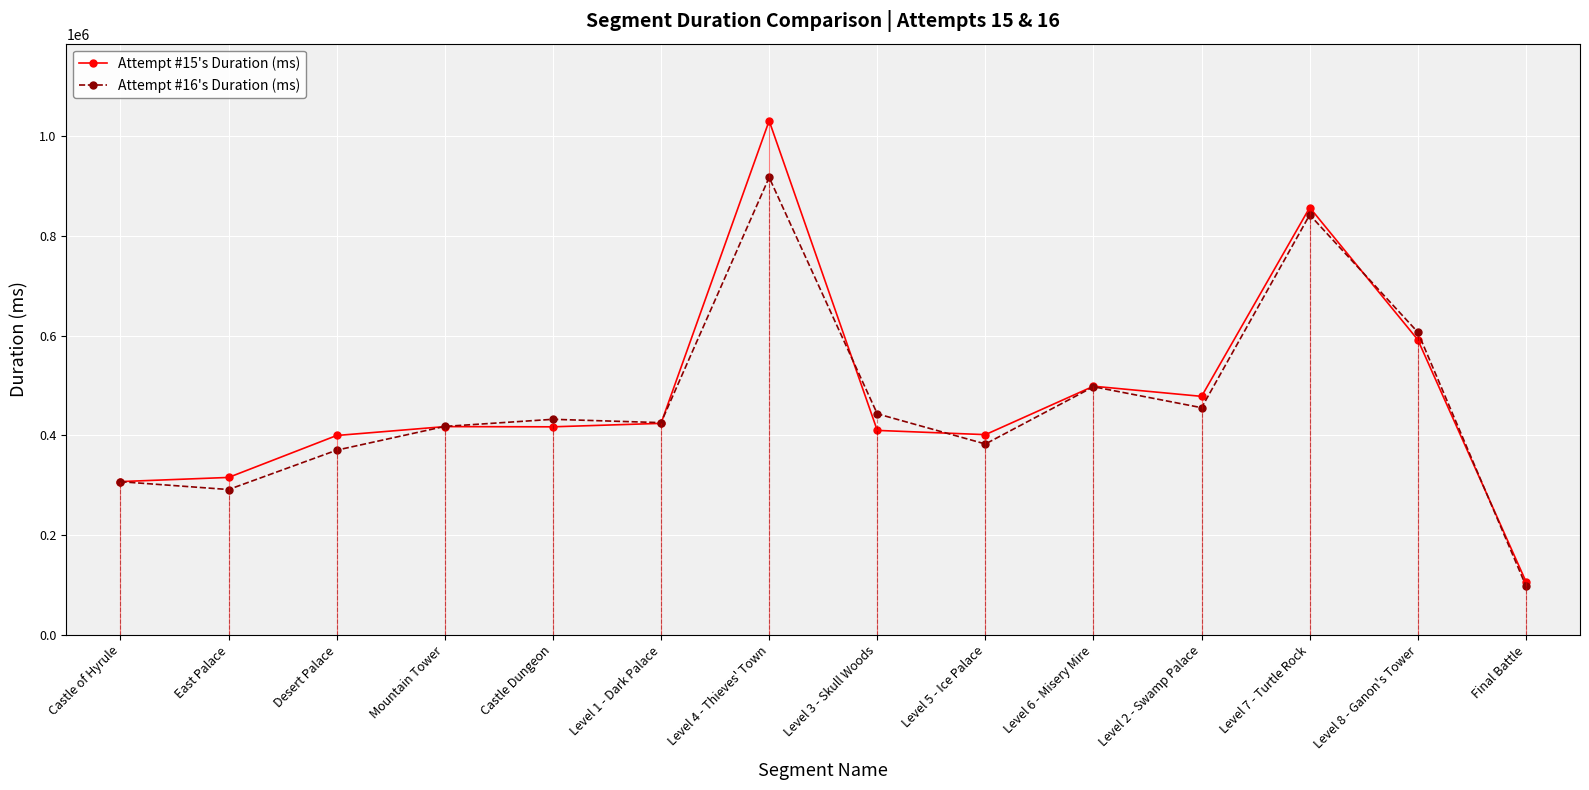

At which label is Attempt #16's Duration (ms) closest to 507759?

Level 6 - Misery Mire